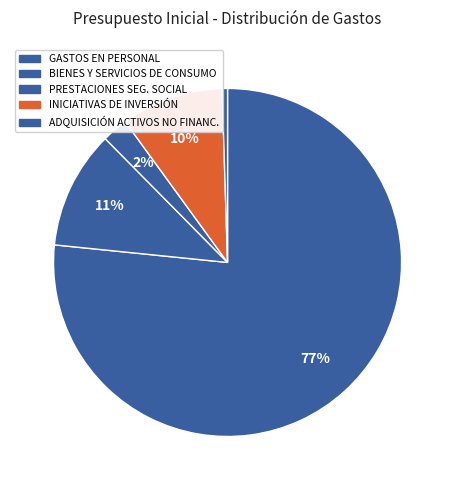

How many slices are in this pie chart?

5